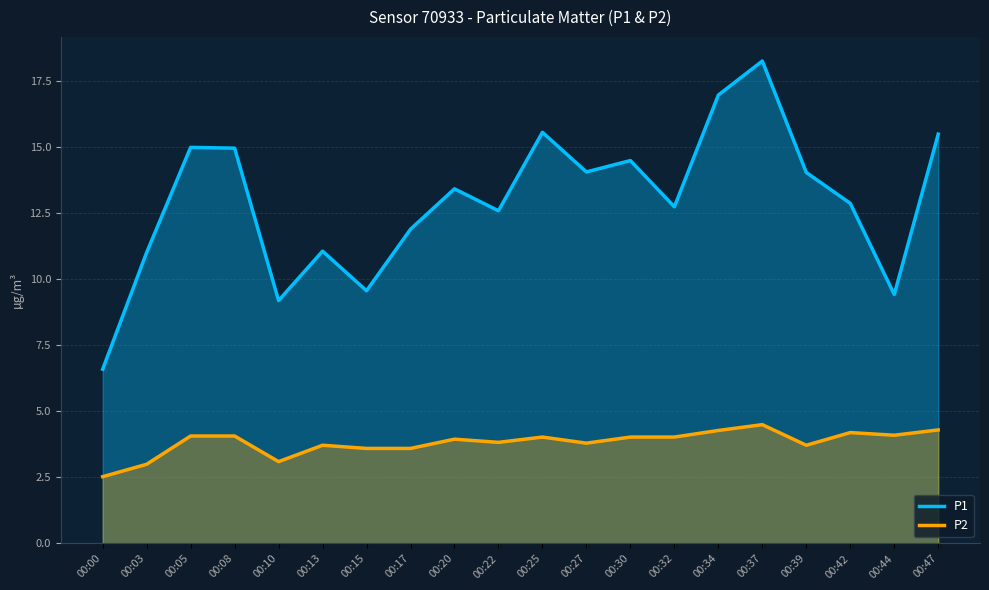

Where does the P2 series first go above 4?

00:05